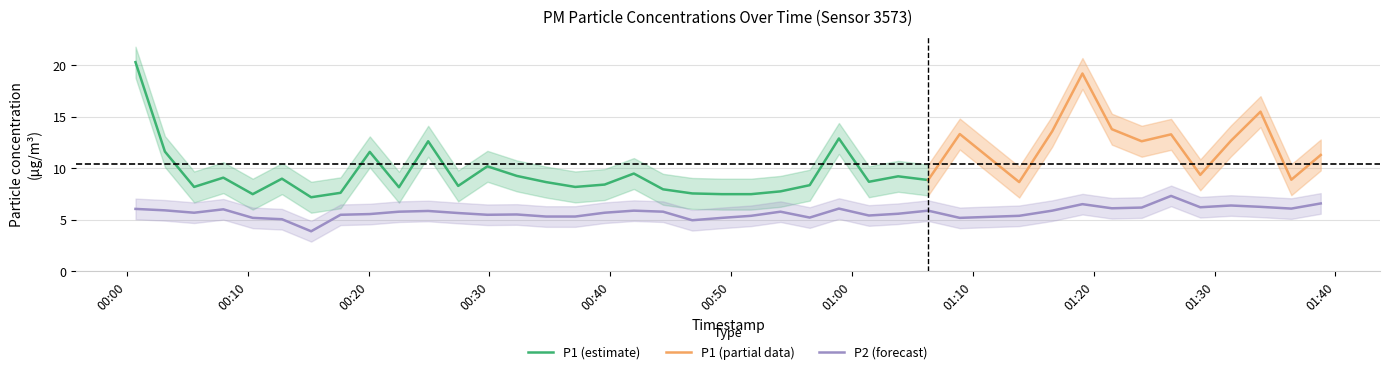

What is the minimum value for P2 (forecast)?

3.9